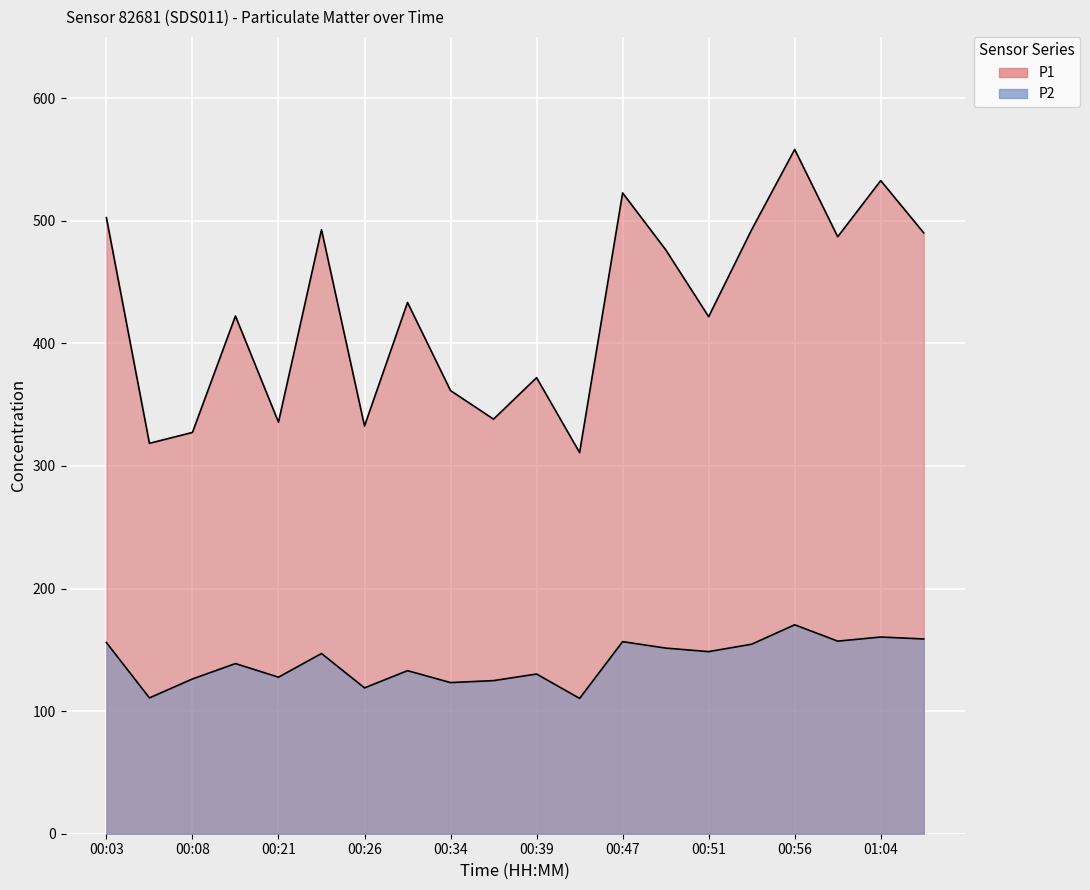

True or false: P1 and P2 cross at least once.

False